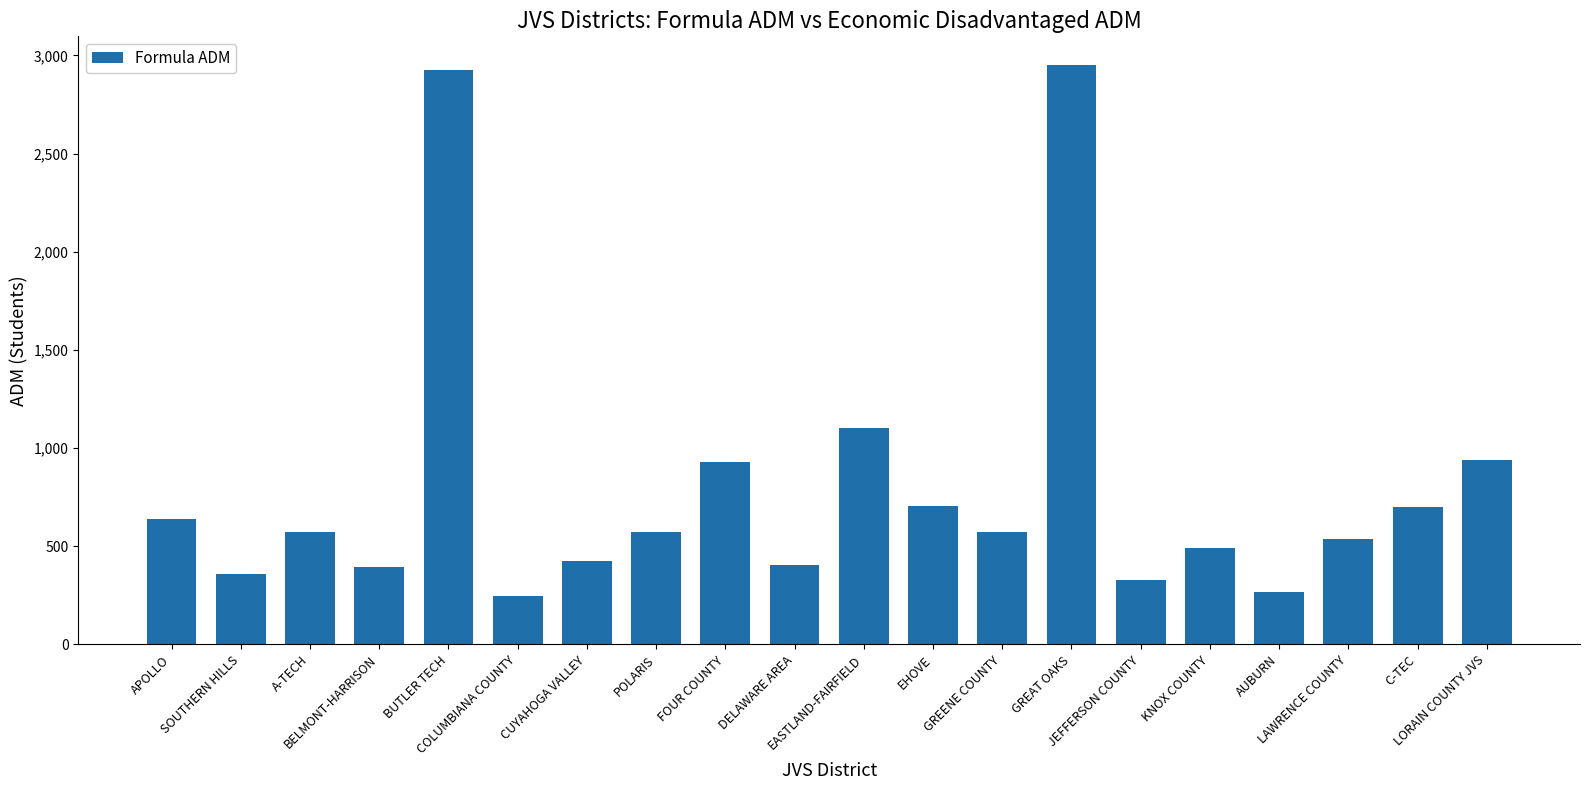

What is the minimum value shown in the chart?

249.0